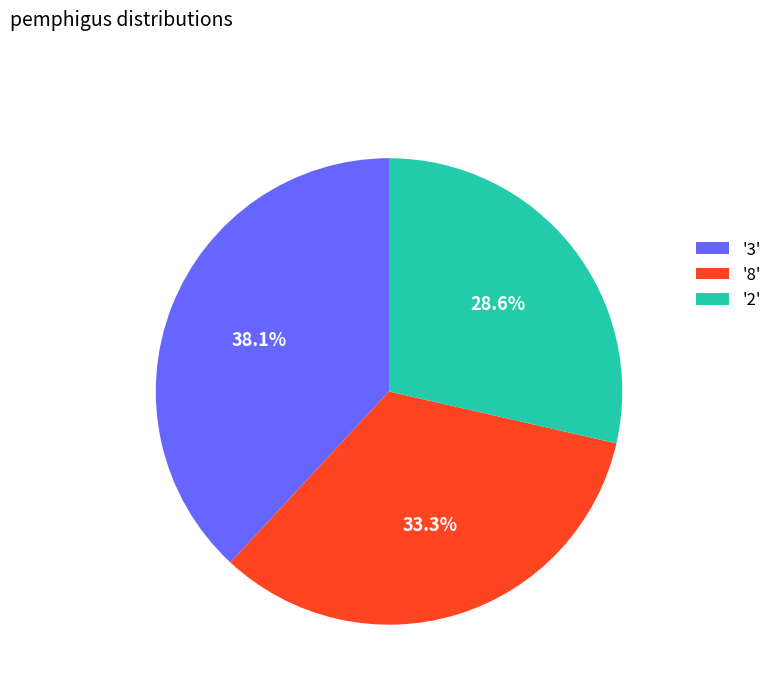

Does '3' account for over 50% of the chart?

No